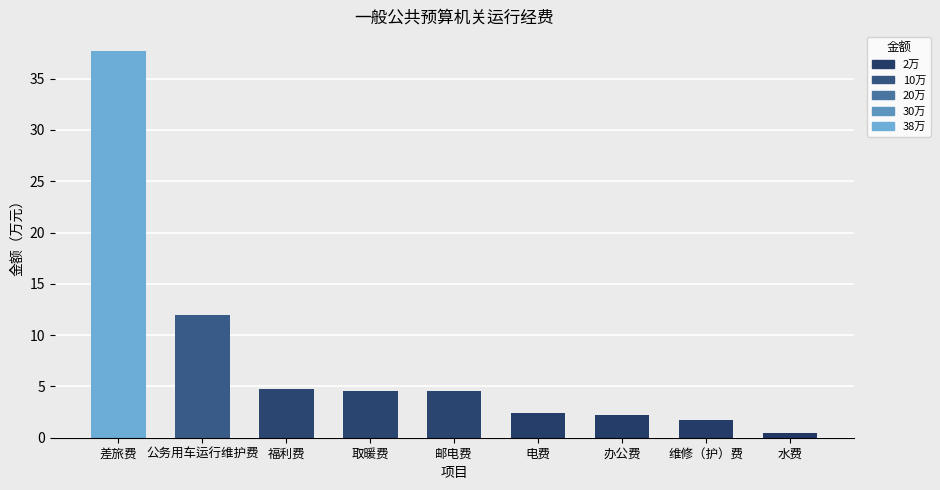

What is the difference between the values at 办公费 and 差旅费?

35.5